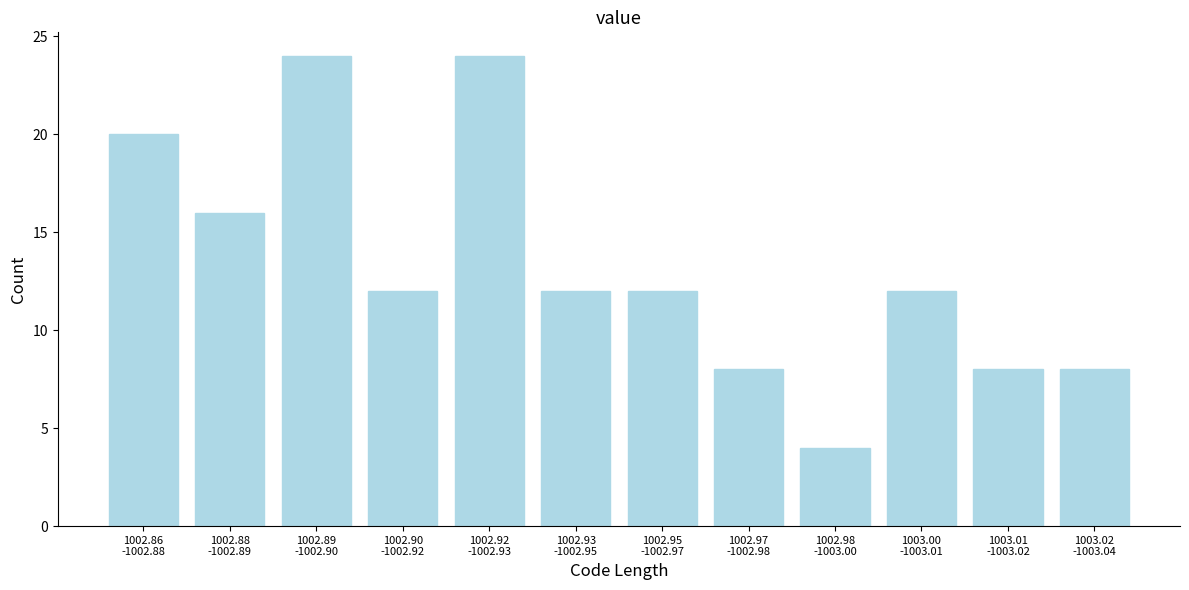

Reading left to right, transcribe all the data shown in this chart.

20	16	24	12	24	12	12	8	4	12	8	8